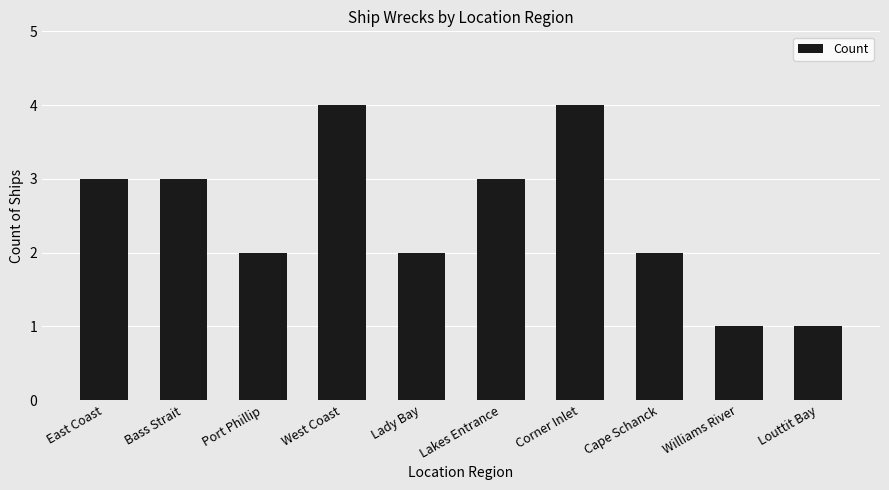

Approximately how many times larger is the value at Louttit Bay compared to Lakes Entrance?

0.3